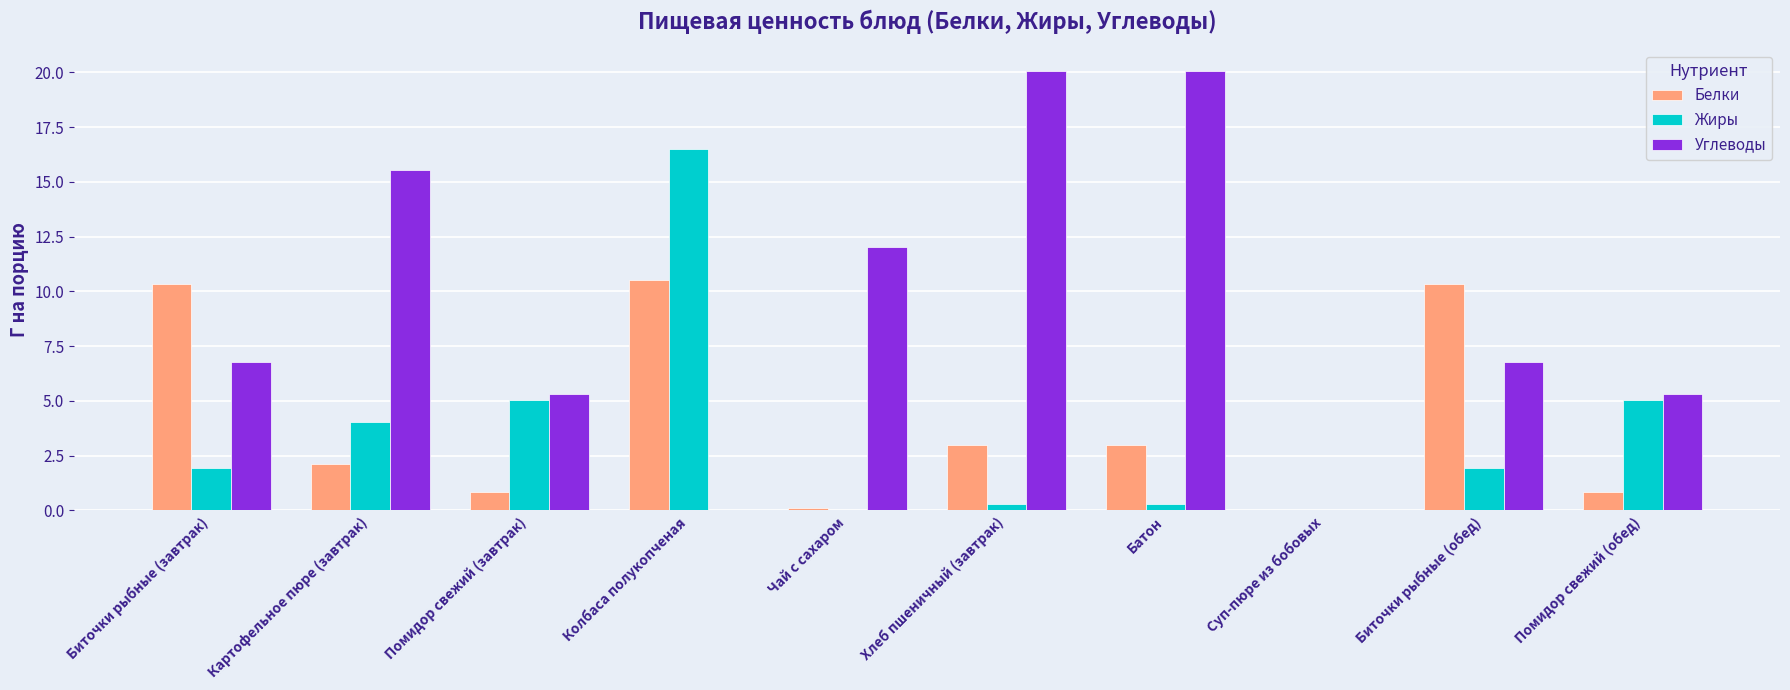

What is the sum of all Углеводы values?

91.9